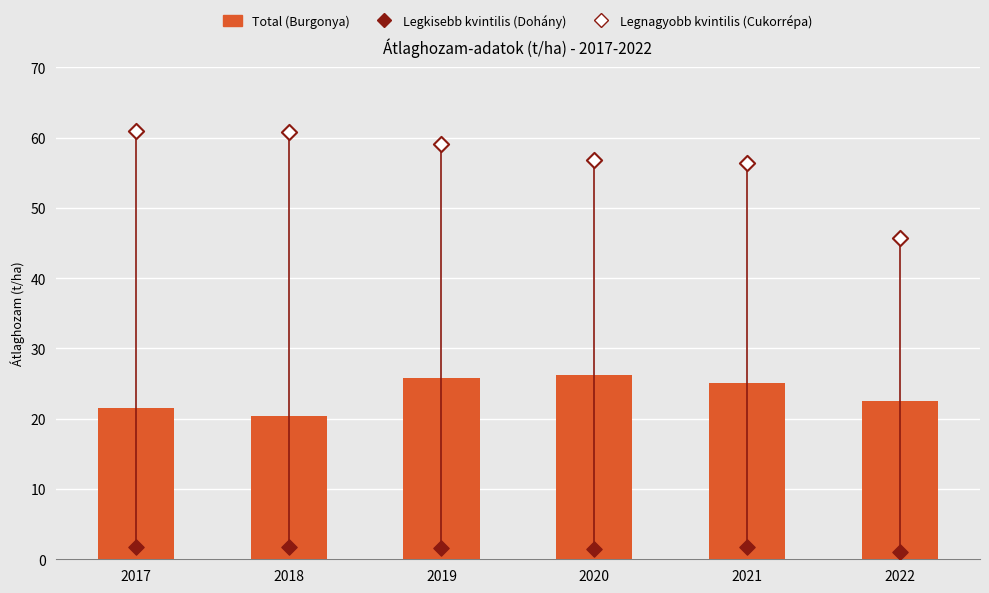

At how many categories does at least one series exceed 4?

6